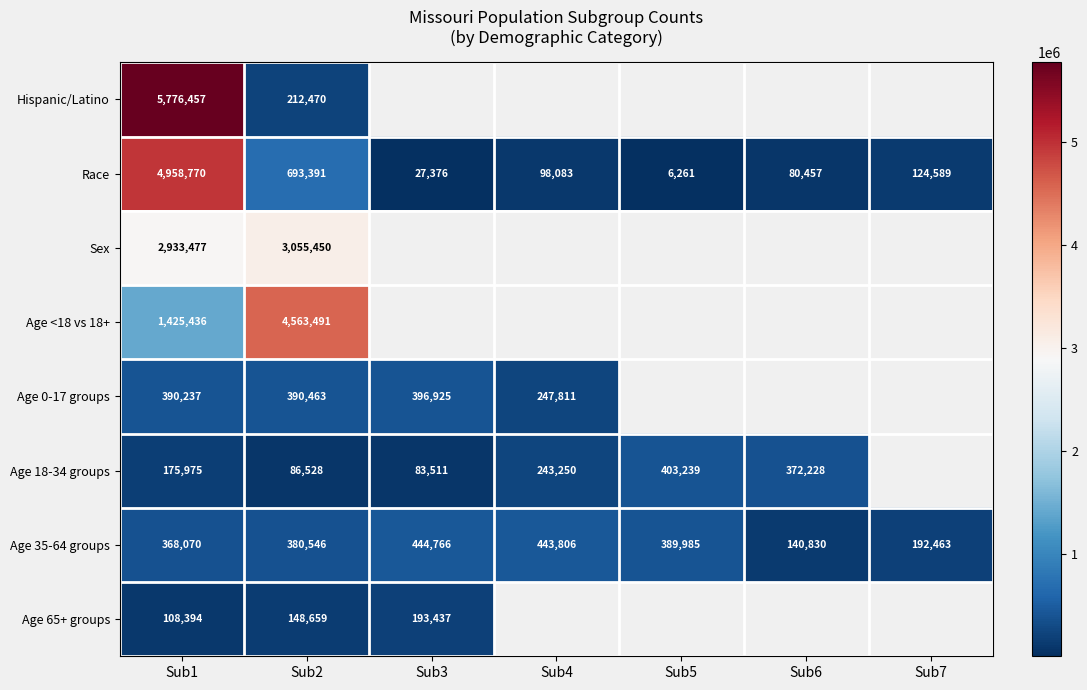

Is it true that Race equals 6261 at Sub5?

True